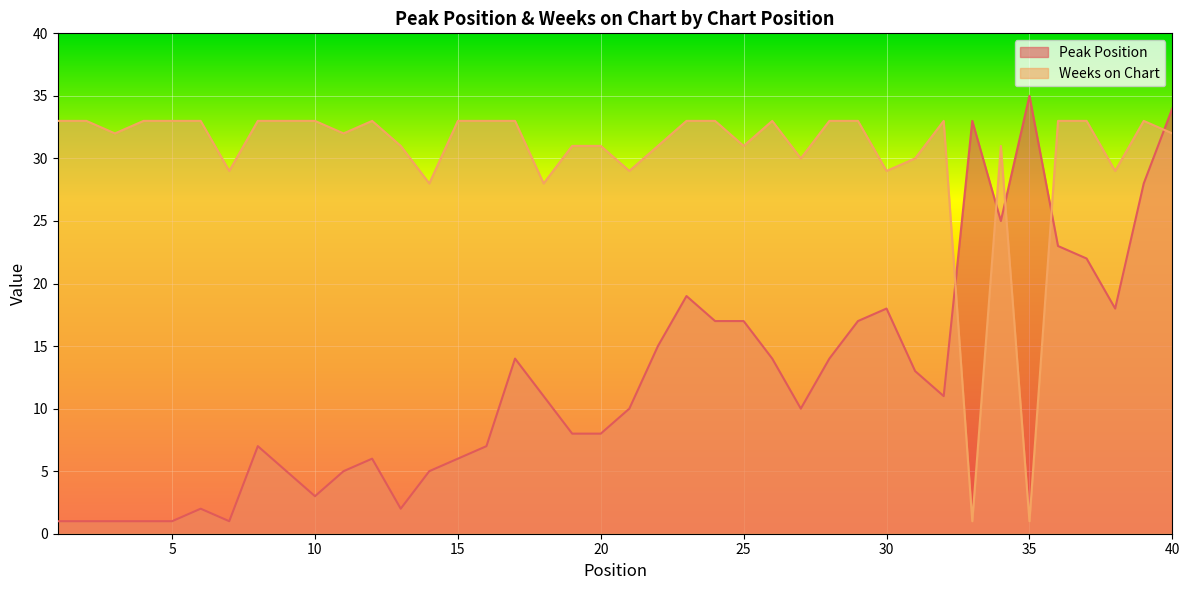

How many lines are shown in the chart?

2